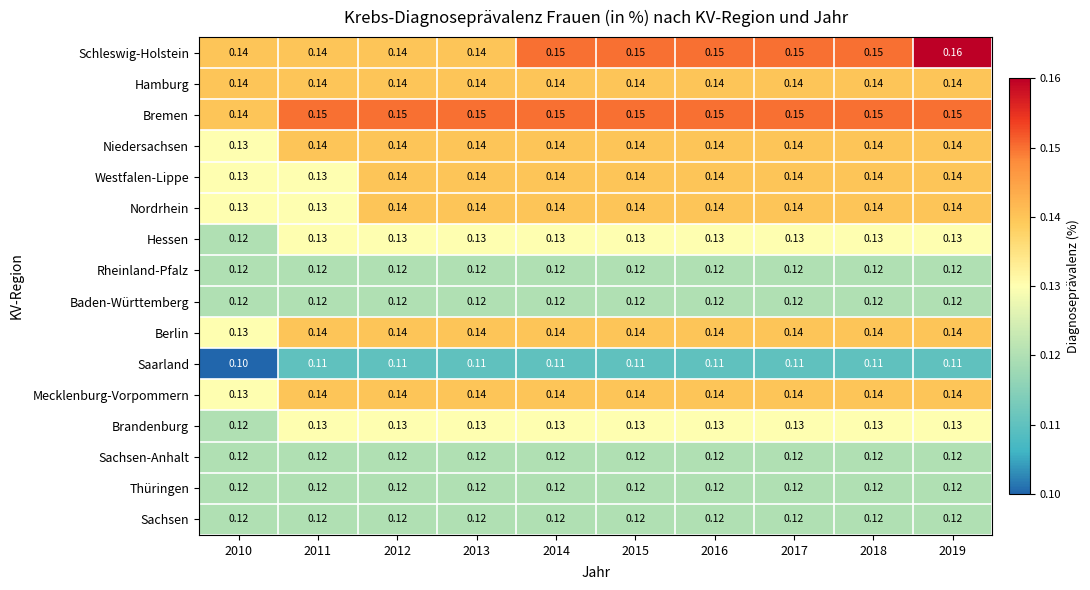

Which series has the largest total across all categories?

Bremen